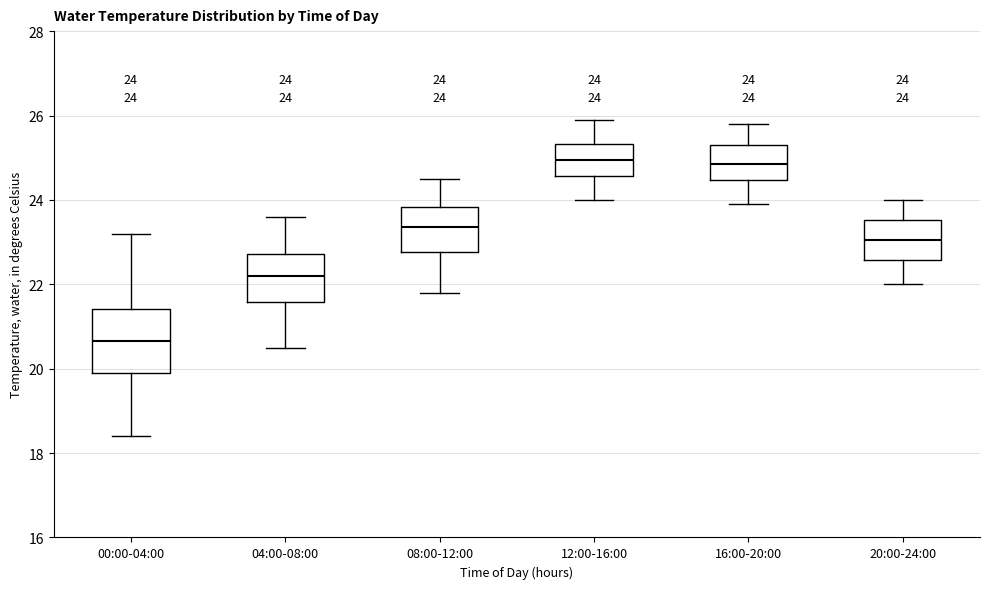

Comparing the boxes themselves (not the whiskers), which one is the tallest?

00:00-04:00